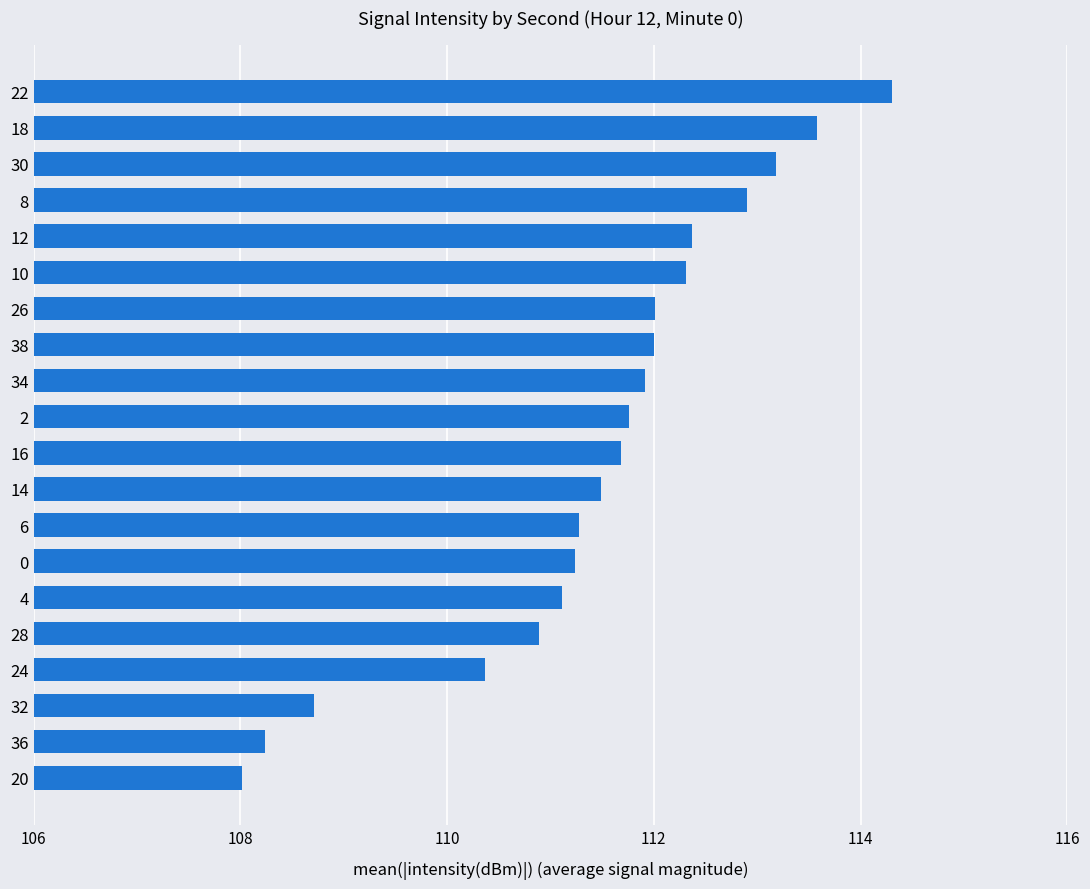

Approximately how many times larger is the value at 12 compared to 0?

1.0